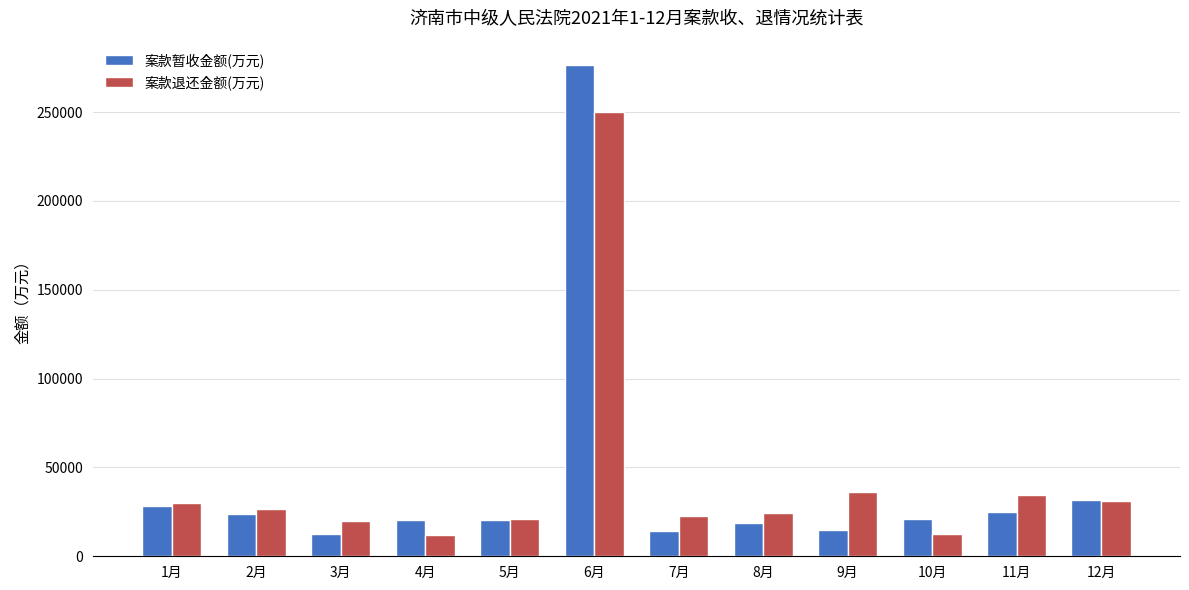

Is the value of 案款退还金额(万元) at 5月 greater than the value of 案款暂收金额(万元) at 1月?

No